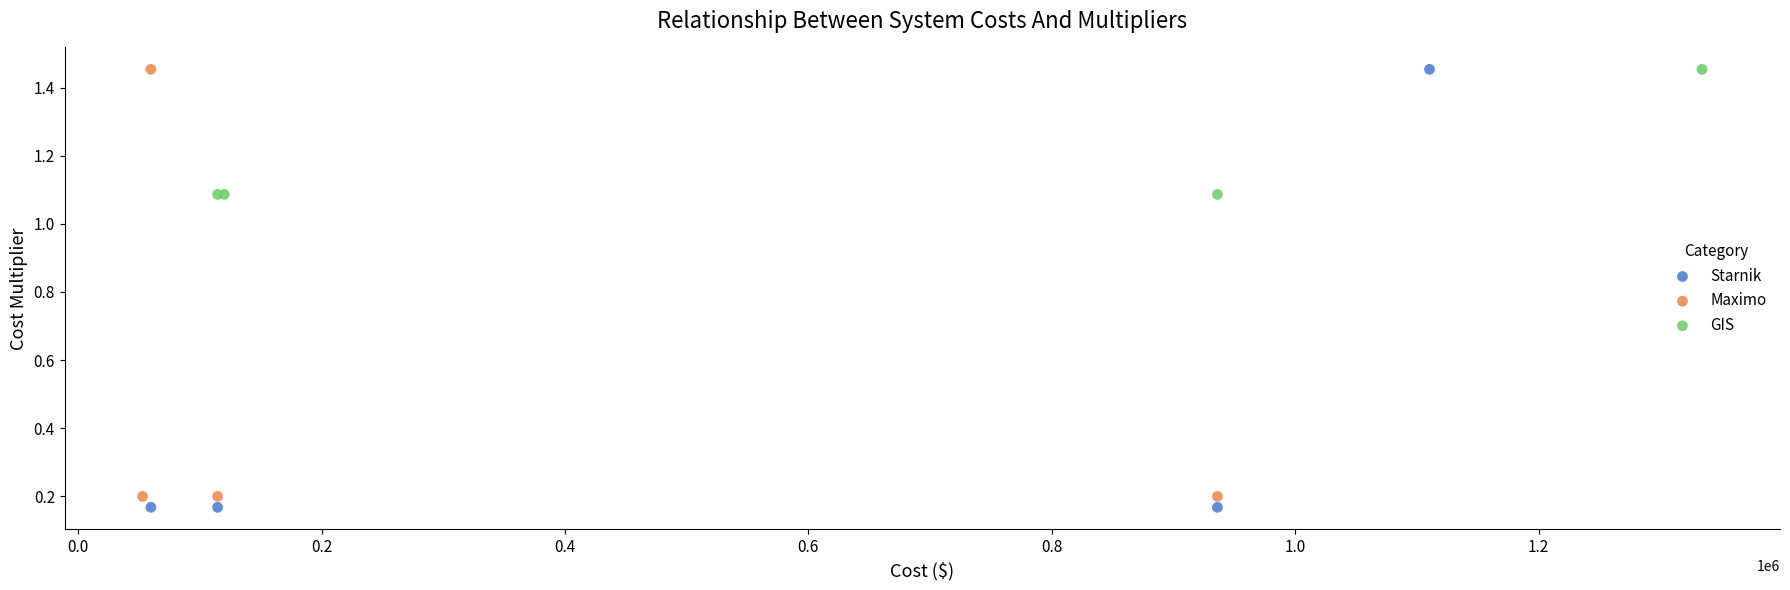

Which series has the largest Y range (max minus min)?

Starnik